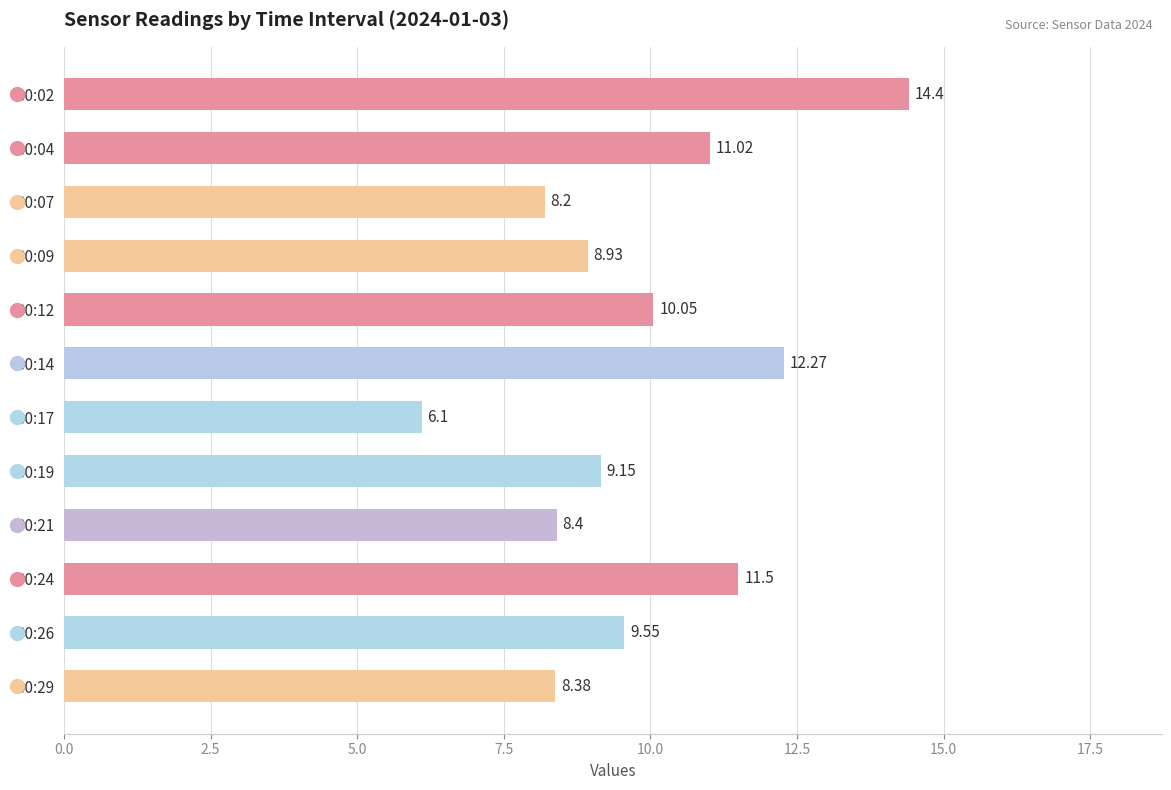

Between 00:21 and 00:24, which is larger?

00:24